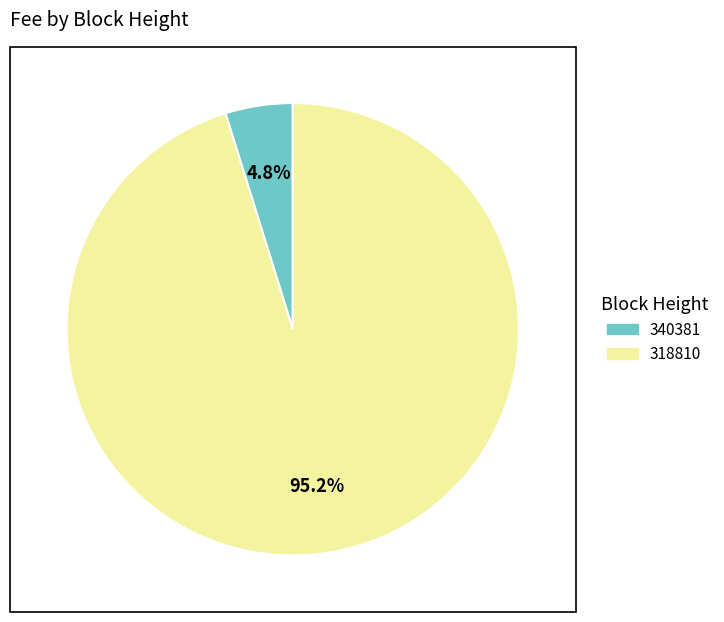

What percentage is NOT represented by 318810?

4.8%